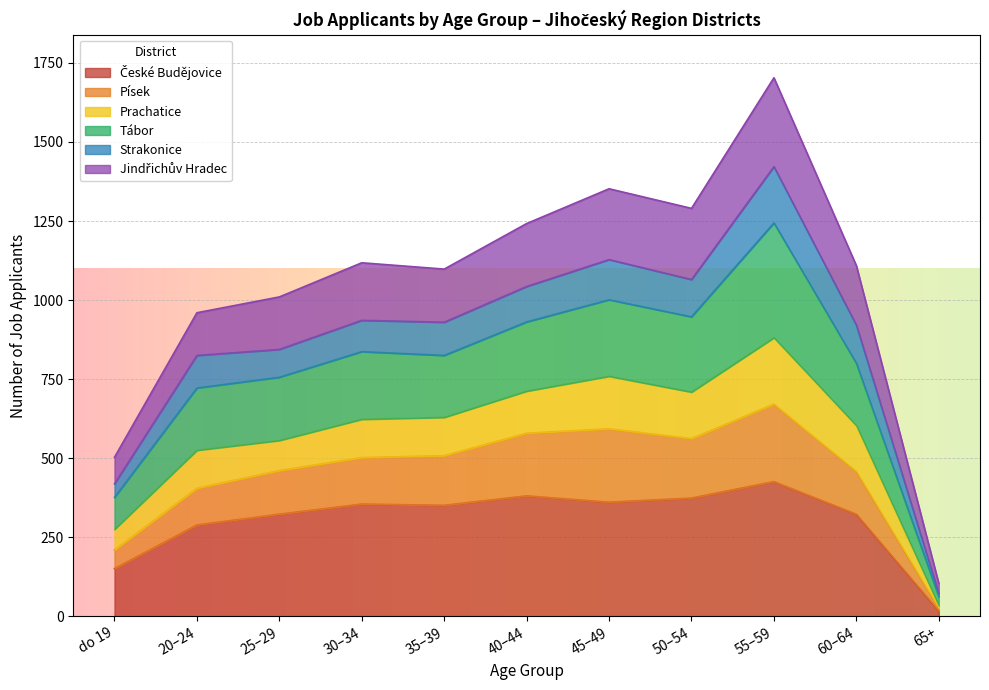

Is the value of Strakonice at 8 greater than the value of Jindřichův Hradec at 17?

No